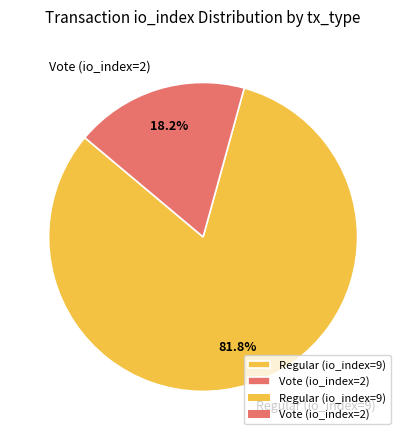

To the nearest percent, what is the difference between the Regular (io_index=9) and Vote (io_index=2) slice percentages?

64%